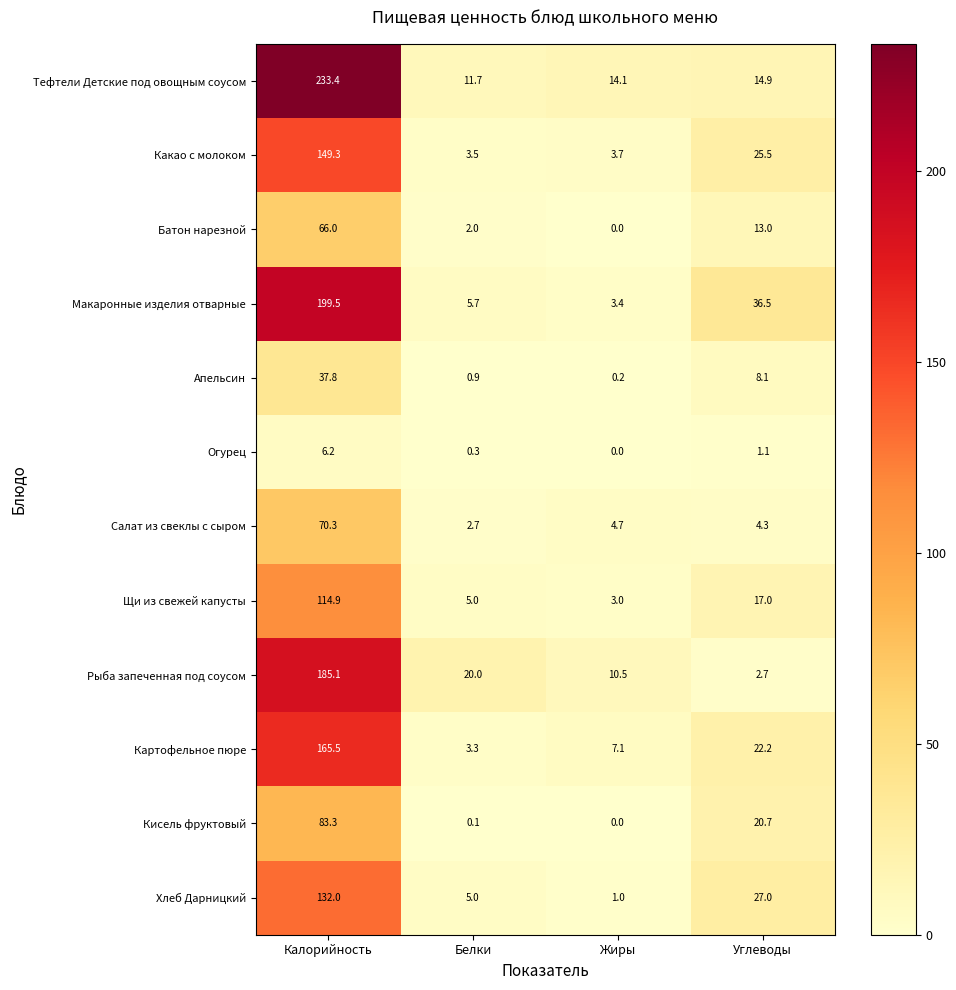

What is the approximate value of Щи из свежей капусты at Жиры?

3.0